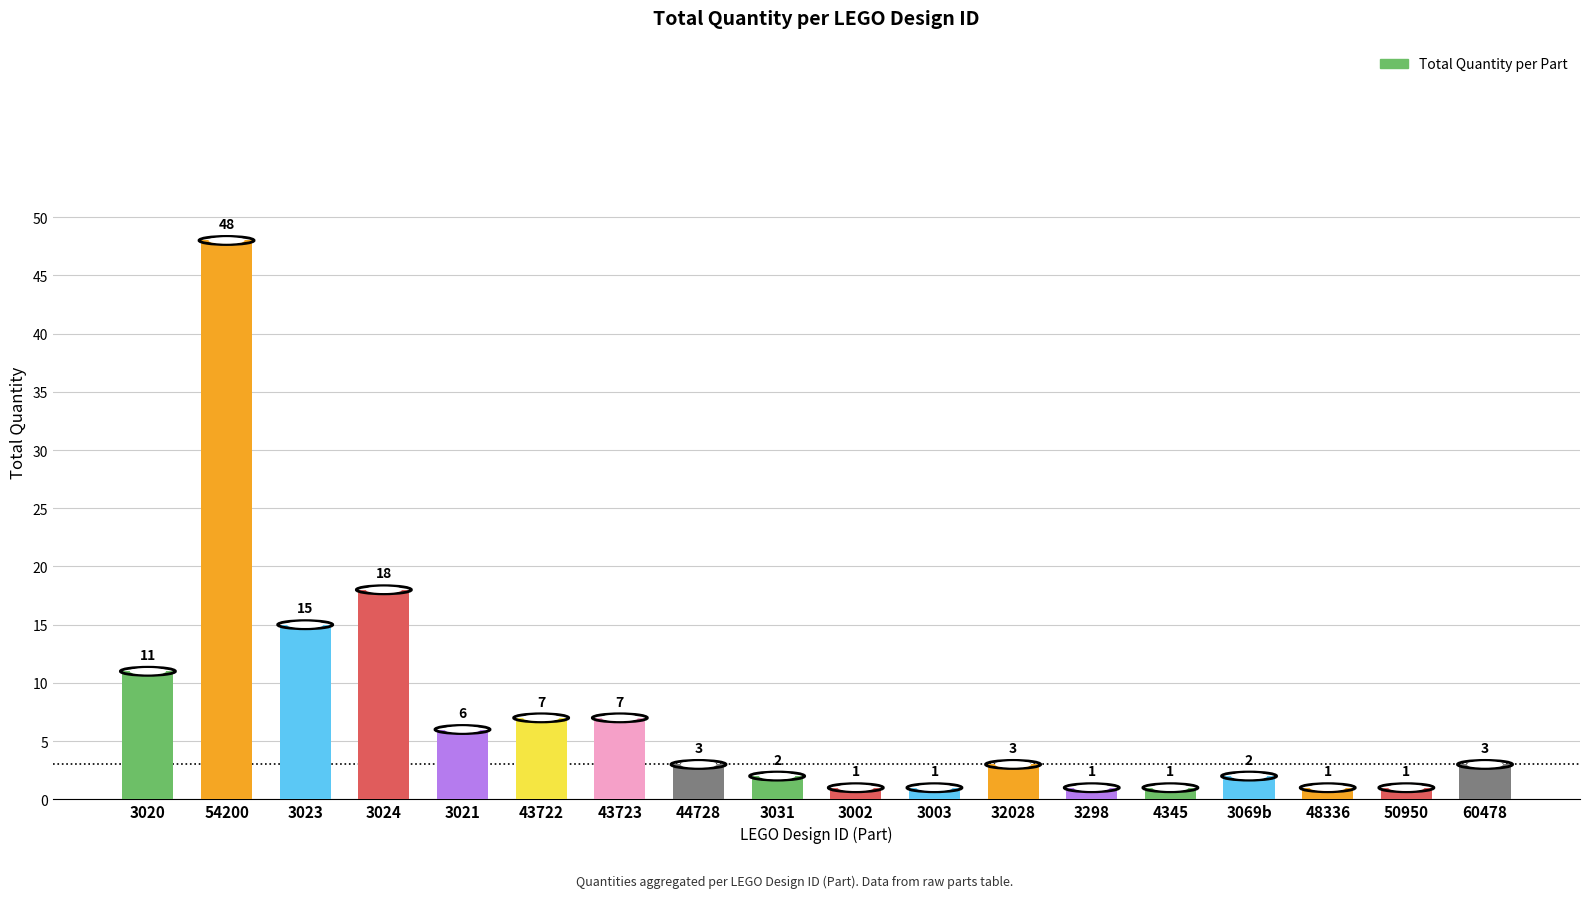

Reading left to right, transcribe all the data shown in this chart.

3020=11	54200=48	3023=15	3024=18	3021=6	43722=7	43723=7	44728=3	3031=2	3002=1	3003=1	32028=3	3298=1	4345=1	3069b=2	48336=1	50950=1	60478=3